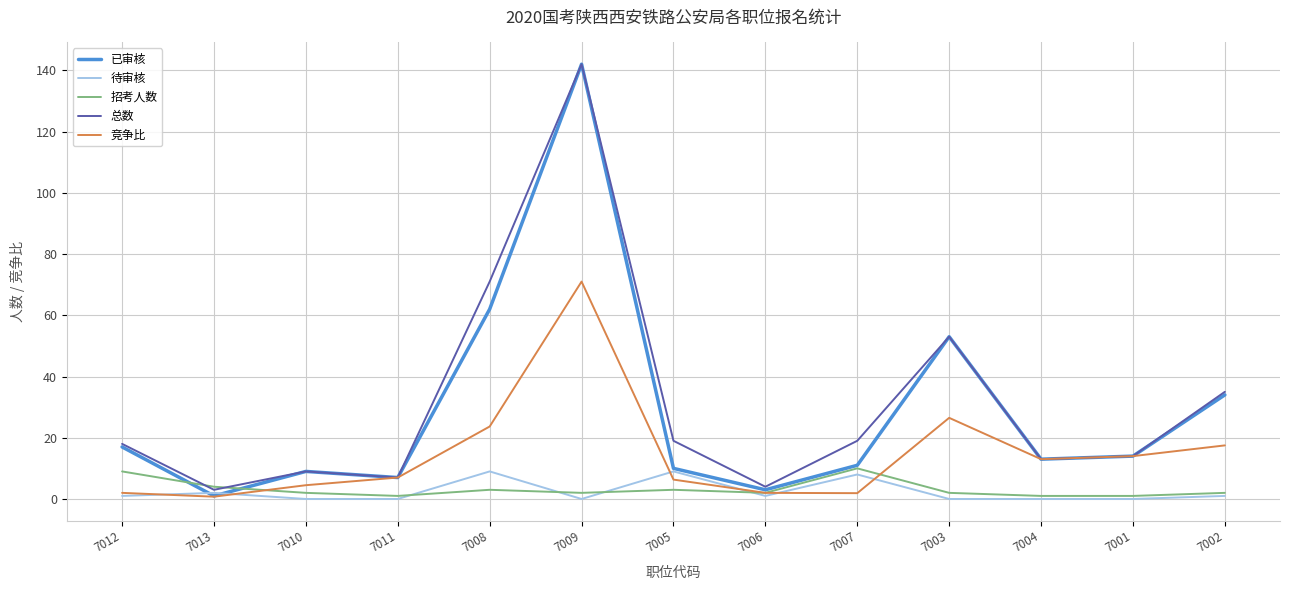

True or false: 总数 has more than 0 points higher than both neighbors.

True